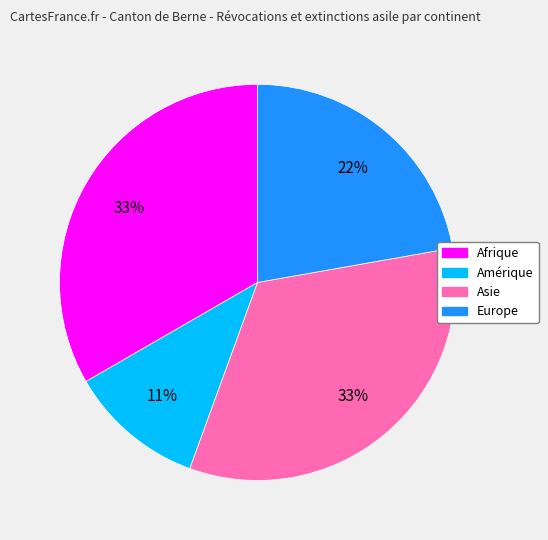

To the nearest percent, what is the difference between the largest and smallest slice percentages?

22%